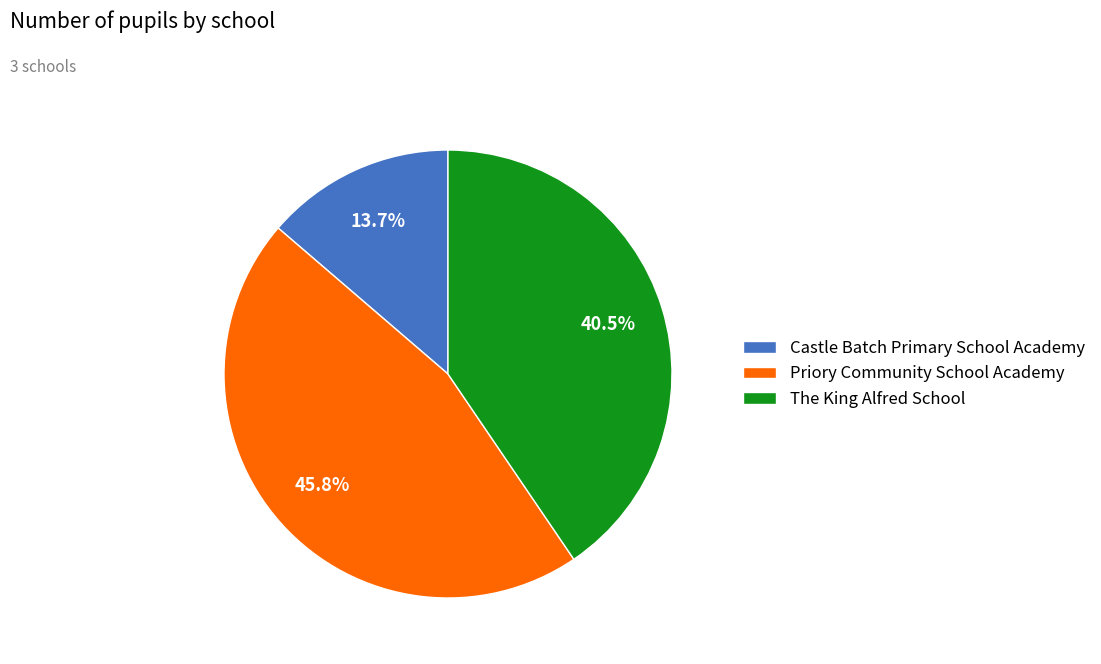

Does The King Alfred School account for over 50% of the chart?

No